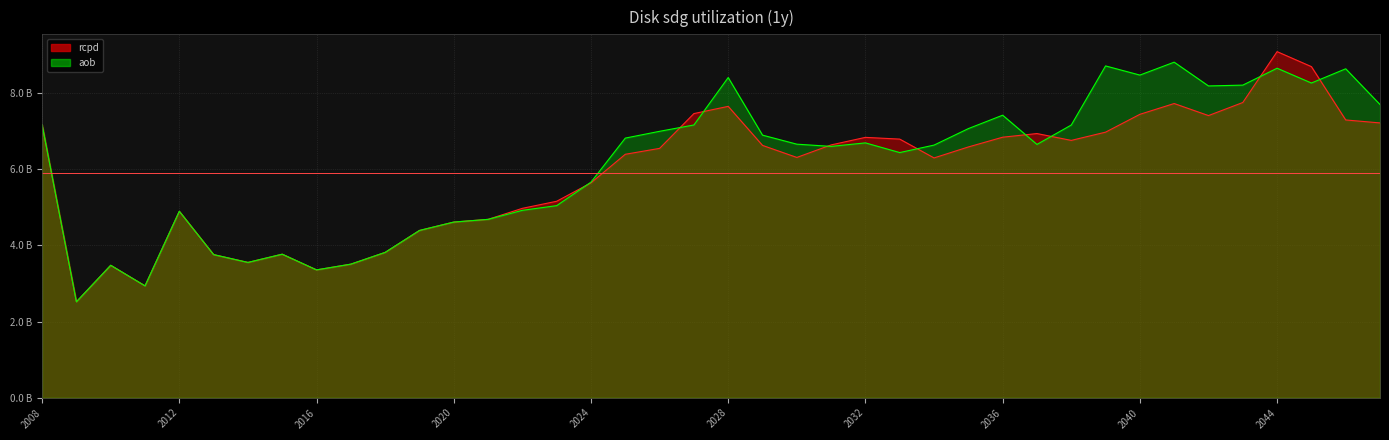

What is the sum of the rcpd values at 2033 and 2035?

13.4